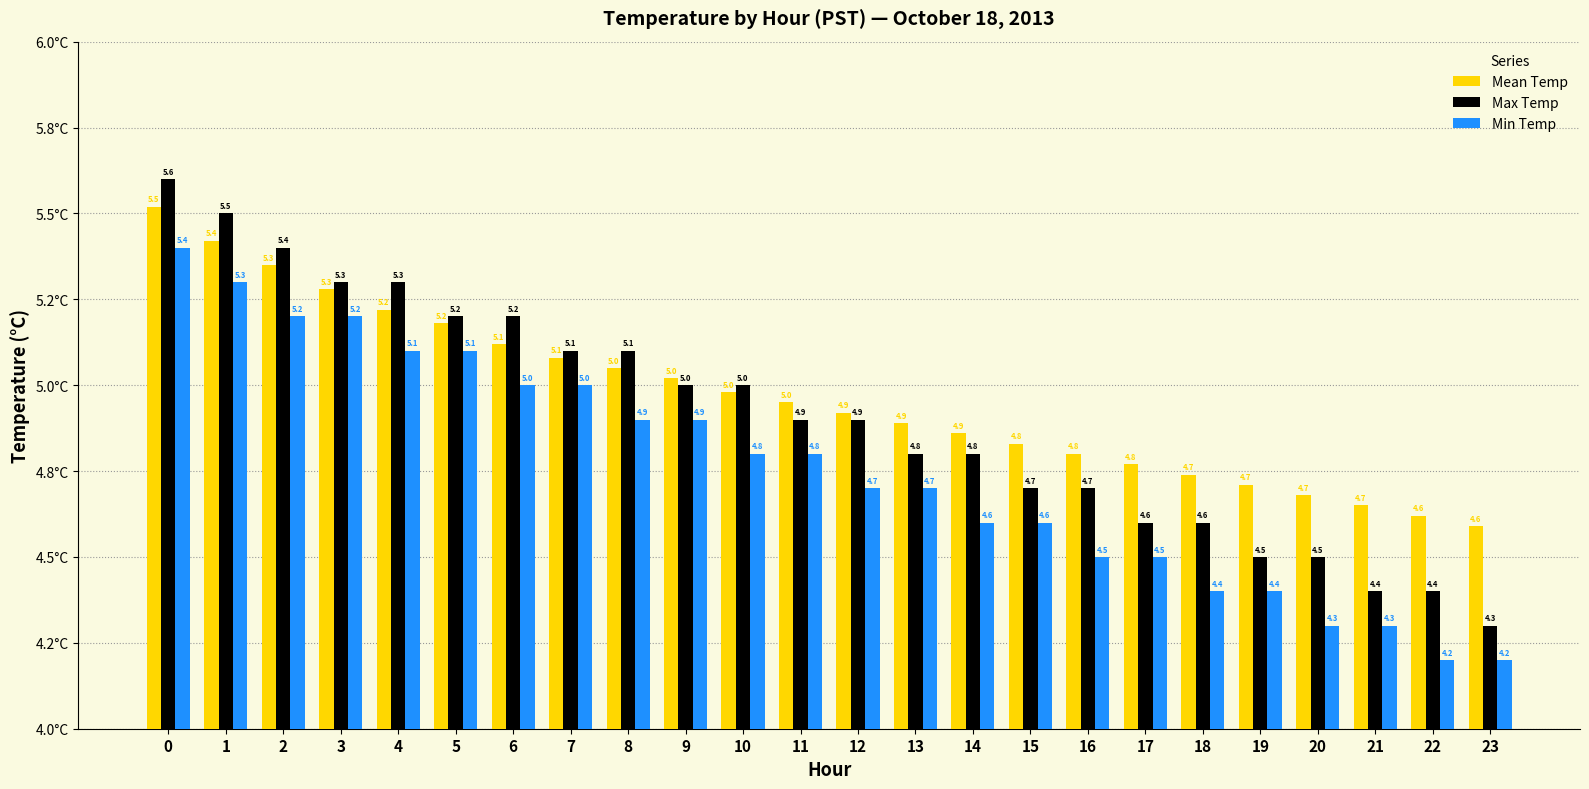

Where is Mean Temp nearest to the value 5?

9